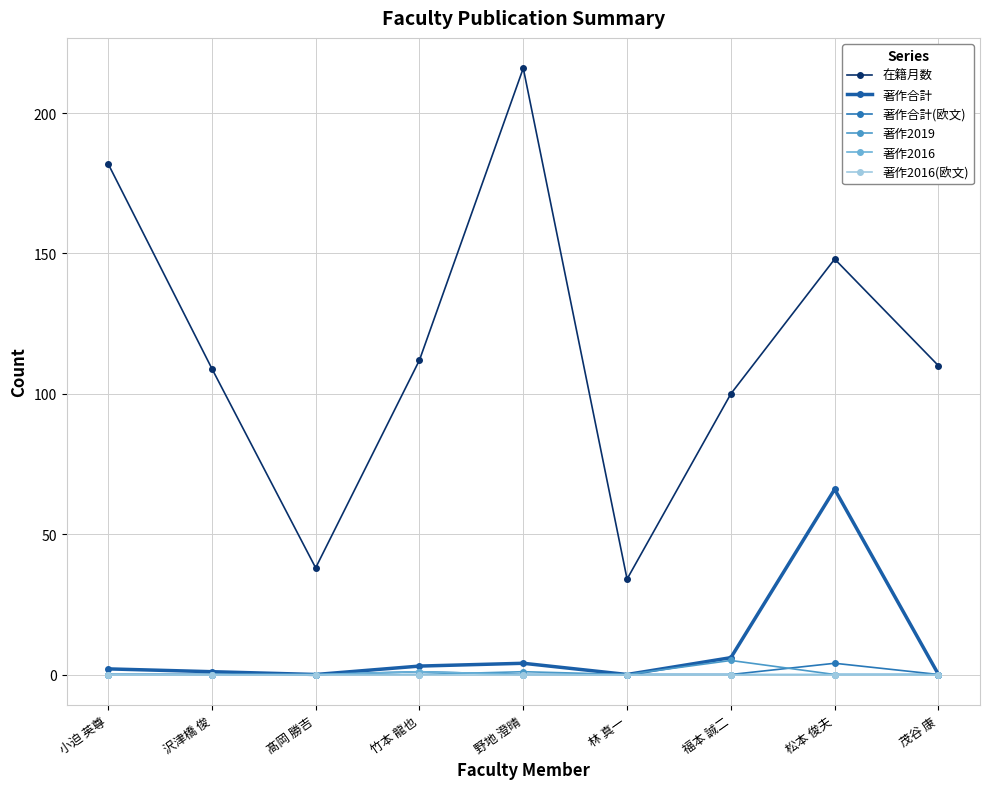

Which series has the largest total across all categories?

在籍月数